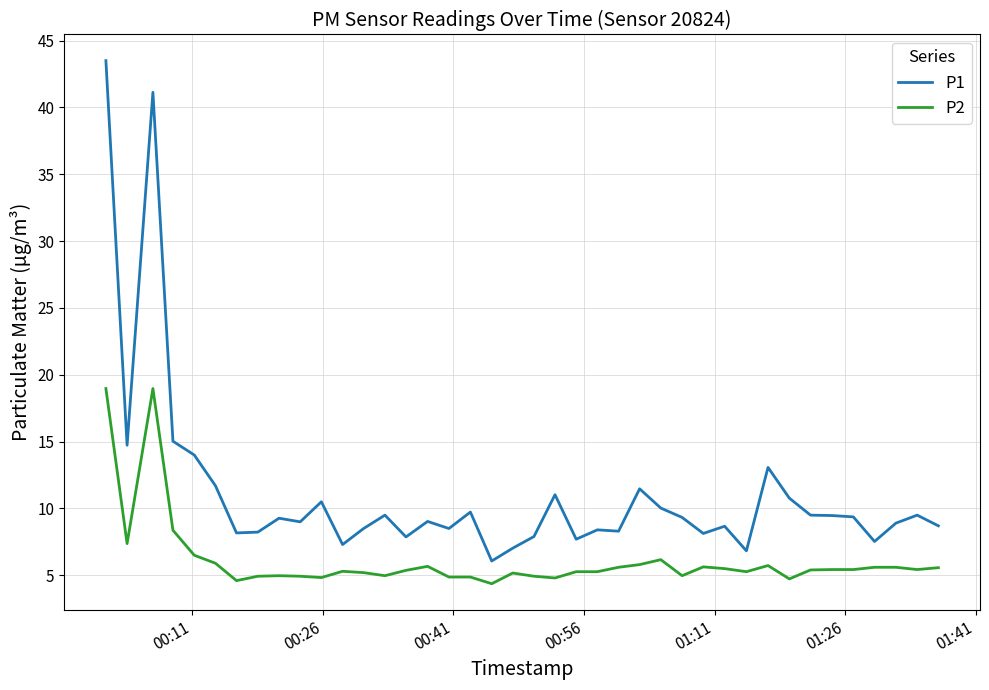

What is the difference between the maximum and minimum values in the P1 series?

37.4